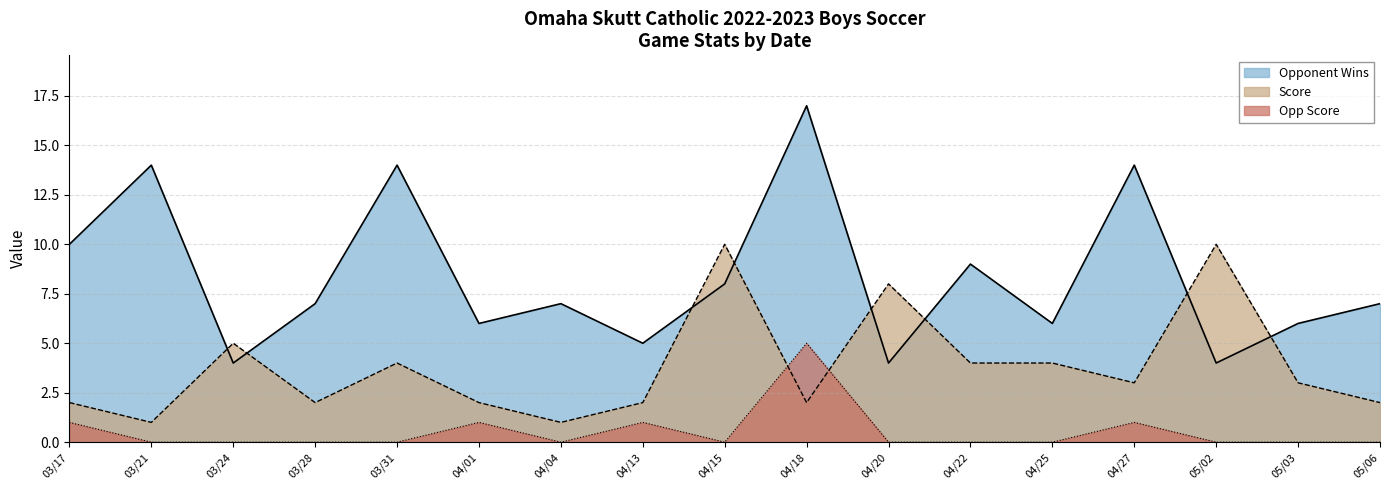

Which series changed the most between 04/22 and 04/25?

Opponent Wins